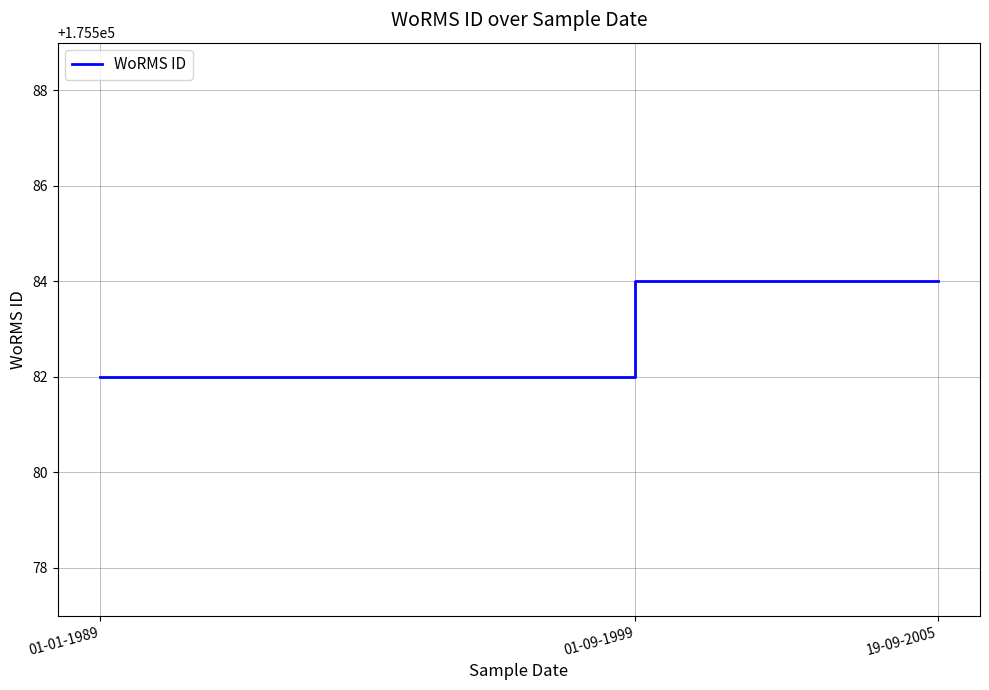

At which category does the chart reach its minimum across all series?

01-01-1989